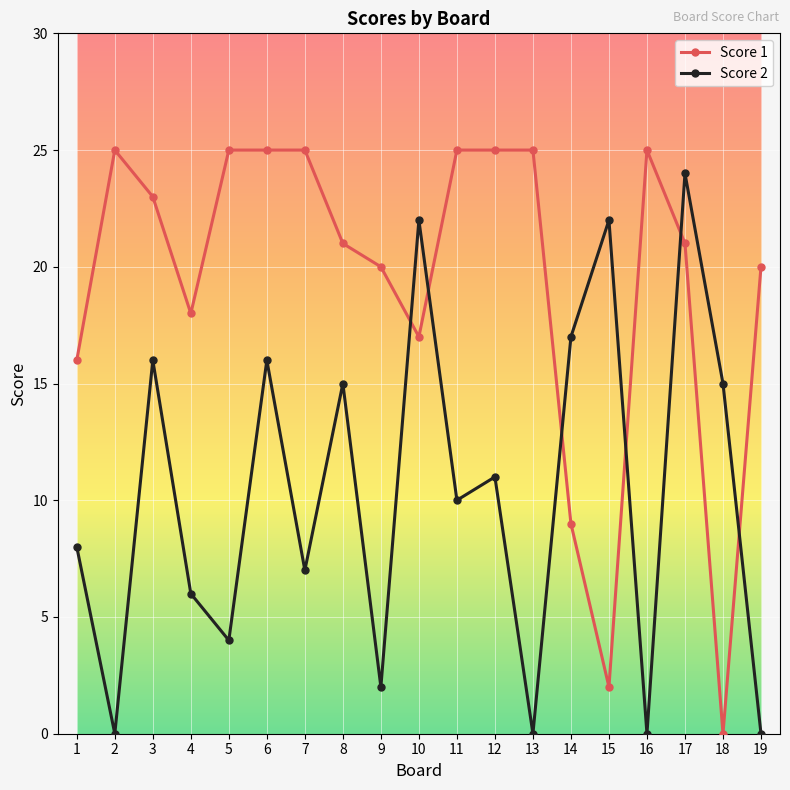

Is it true that Score 1 equals 7 at 11?

False